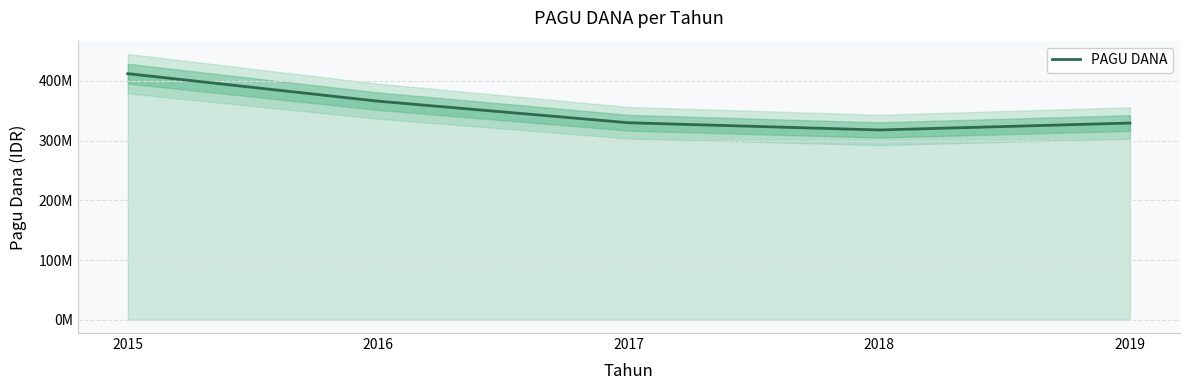

Reading right to left, extract all data points from this chart.

2019=329410840	2018=317833520	2017=329901000	2016=366000000	2015=412147000